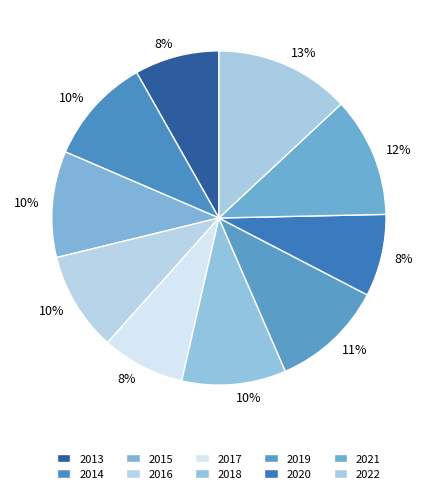

Combined, what portion of the pie is 2022 and 2014?

23.4%